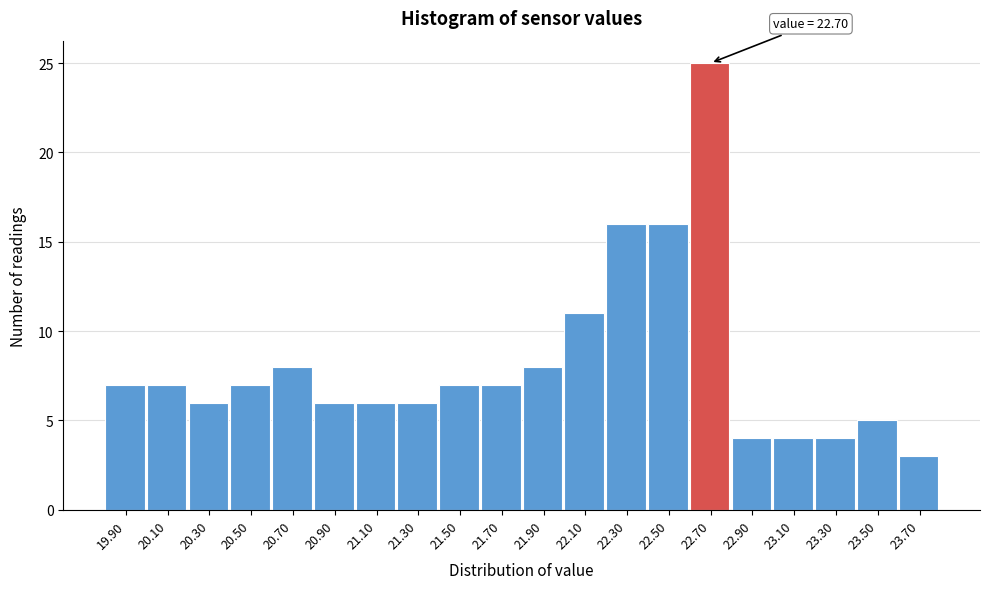

Over which range of the x-axis is the bar tallest?

22.6 to 22.8